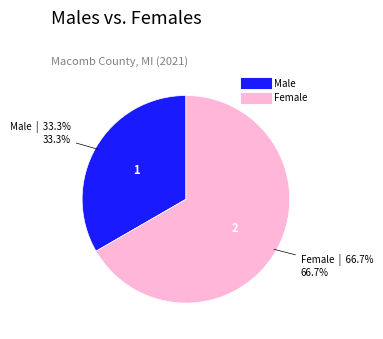

Is there a majority slice in this chart?

Yes